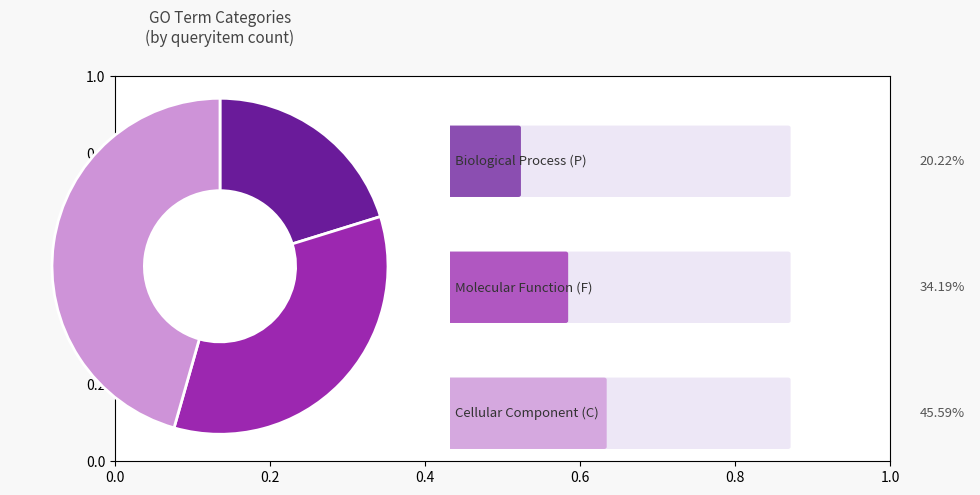

Does any single category account for the majority?

No